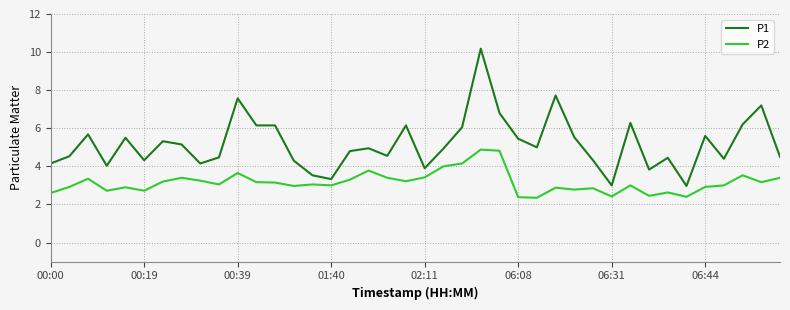

True or false: P1 and P2 cross at least once.

False